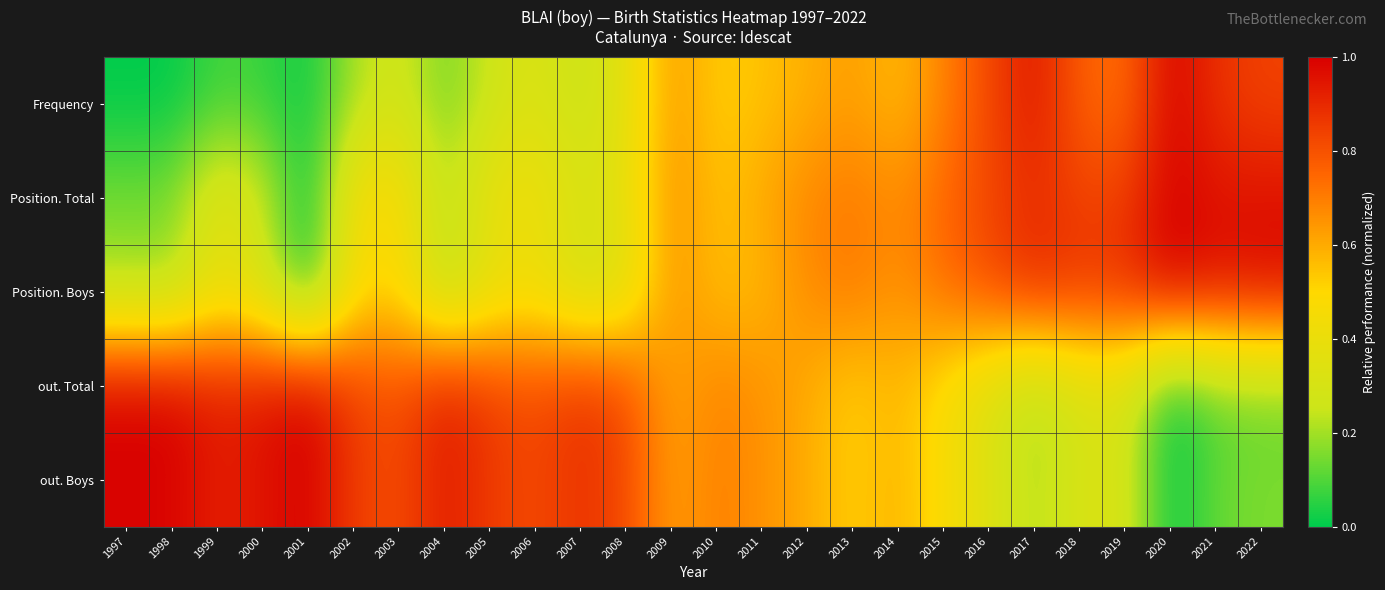

Reading right to left, extract all data points from this chart.

Frequency: 2022=0.8	2021=0.9	2020=1.0	2019=0.7	2018=0.8	2017=0.9	2016=0.8	2015=0.7	2014=0.6	2013=0.6	2012=0.6	2011=0.5	2010=0.5	2009=0.6	2008=0.4	2007=0.2	2006=0.3	2005=0.3	2004=0.1	2003=0.3	2002=0.2	2001=0.0	2000=0.1	1999=0.1	1998=0.0	1997=0.0
Position. Total: 2022=1.0	2021=1.0	2020=1.0	2019=0.8	2018=0.8	2017=0.9	2016=0.8	2015=0.7	2014=0.7	2013=0.7	2012=0.7	2011=0.6	2010=0.5	2009=0.7	2008=0.4	2007=0.3	2006=0.4	2005=0.4	2004=0.2	2003=0.5	2002=0.5	2001=0.0	2000=0.3	1999=0.4	1998=0.1	1997=0.1
Position. Boys: 2022=1.0	2021=1.0	2020=1.0	2019=0.9	2018=0.9	2017=0.9	2016=0.8	2015=0.7	2014=0.6	2013=0.7	2012=0.7	2011=0.6	2010=0.6	2009=0.7	2008=0.3	2007=0.3	2006=0.4	2005=0.4	2004=0.2	2003=0.5	2002=0.5	2001=0.0	2000=0.3	1999=0.4	1998=0.2	1997=0.2
out. Total: 2022=0.1	2021=0.1	2020=0.0	2019=0.3	2018=0.3	2017=0.2	2016=0.3	2015=0.5	2014=0.6	2013=0.5	2012=0.6	2011=0.7	2010=0.7	2009=0.6	2008=0.8	2007=0.9	2006=0.8	2005=0.9	2004=0.9	2003=0.8	2002=0.8	2001=1.0	2000=0.9	1999=0.9	1998=1.0	1997=1.0
out. Boys: 2022=0.2	2021=0.1	2020=0.0	2019=0.3	2018=0.3	2017=0.2	2016=0.3	2015=0.5	2014=0.6	2013=0.5	2012=0.6	2011=0.7	2010=0.7	2009=0.6	2008=0.8	2007=0.9	2006=0.8	2005=0.9	2004=0.9	2003=0.8	2002=0.8	2001=1.0	2000=0.9	1999=0.9	1998=1.0	1997=1.0